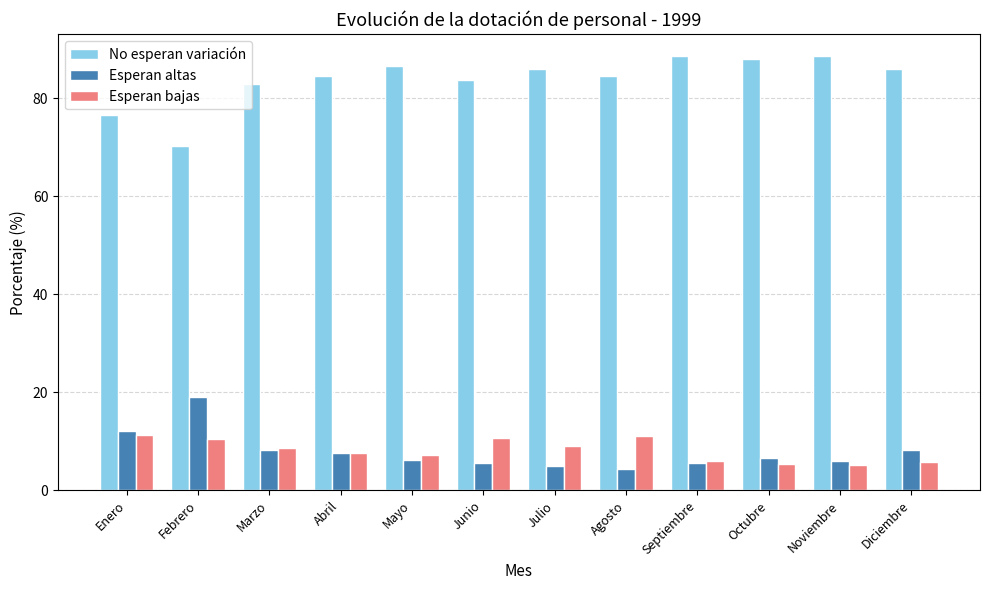

What is the sum of the Esperan bajas values at Junio and Agosto?

21.9